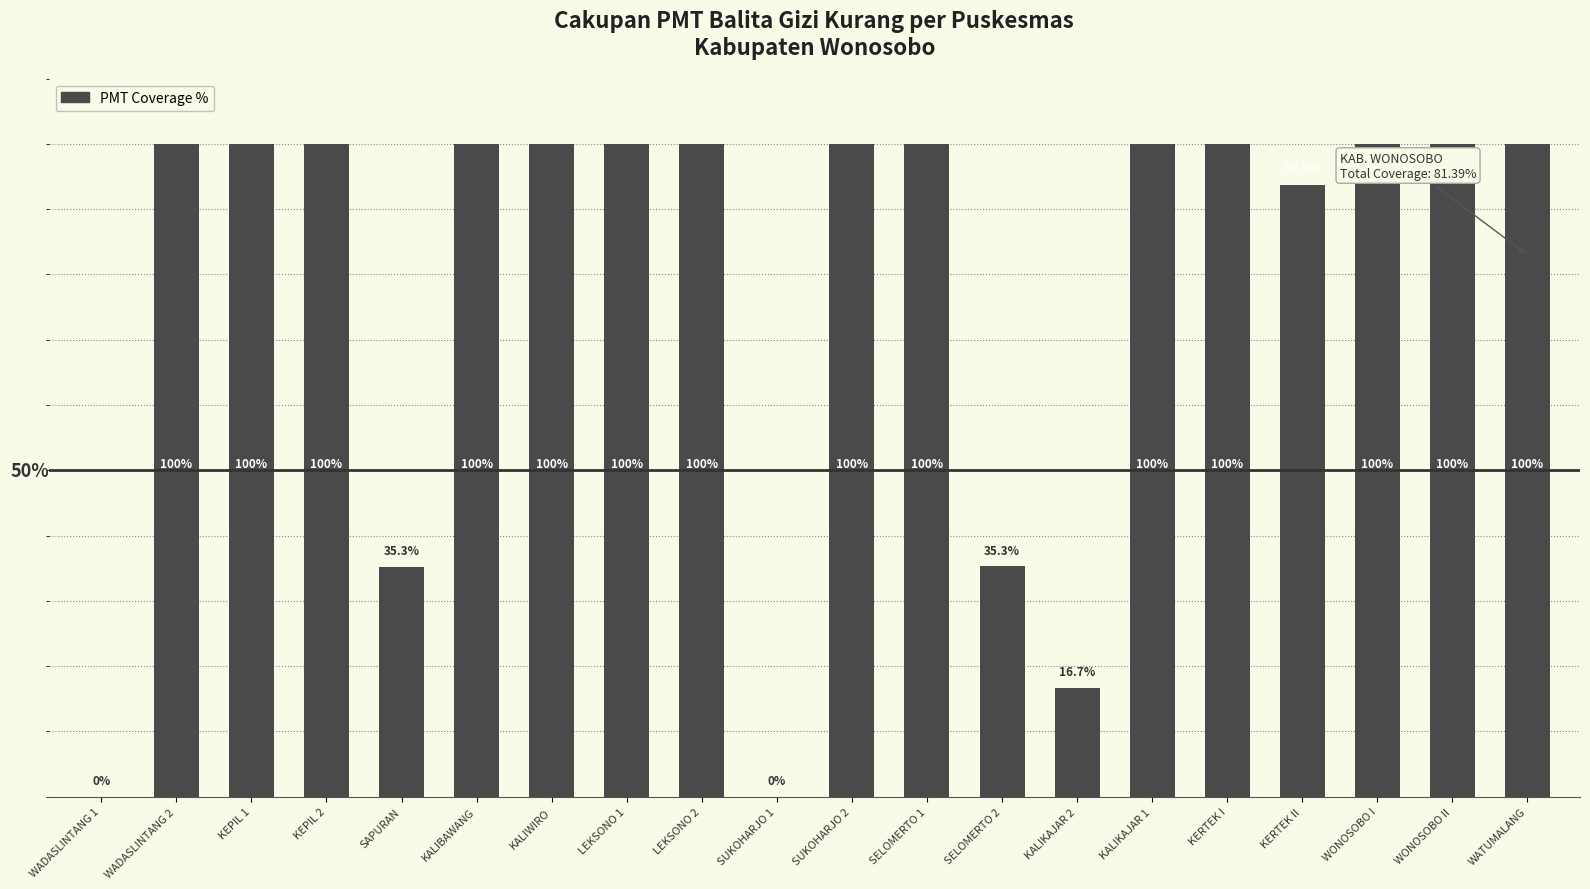

Which has a higher value, KALIKAJAR 2 or SUKOHARJO 1?

KALIKAJAR 2